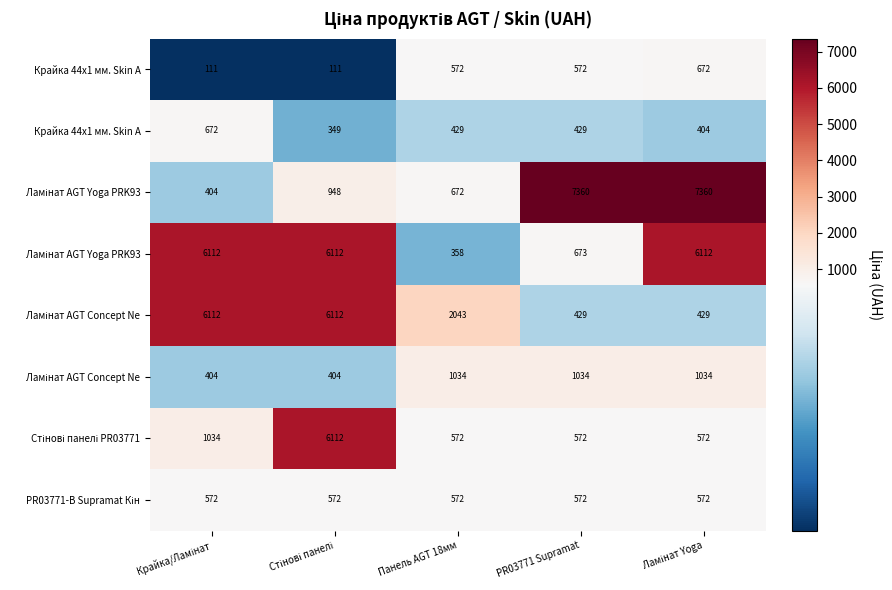

Which label corresponds to the smallest value in the chart?

Крайка/Ламінат